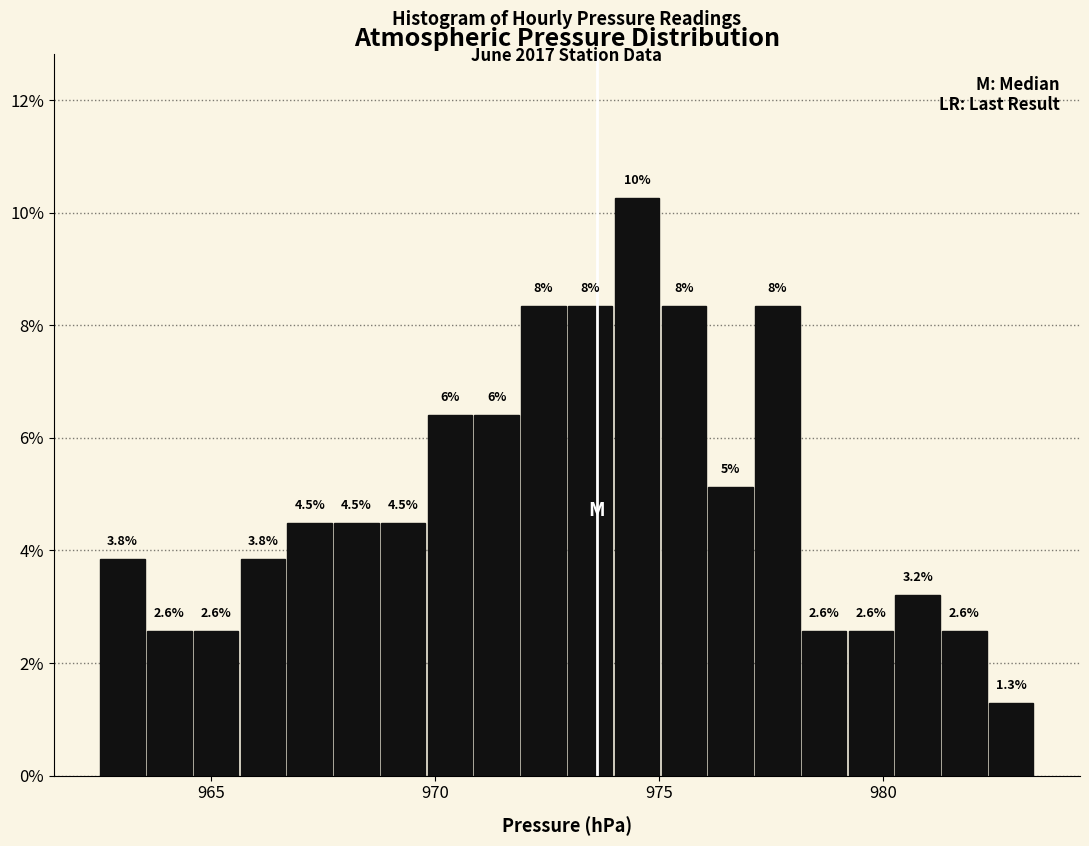

Read against the x-axis, roughly where is the centre of the tallest bar?

974.5